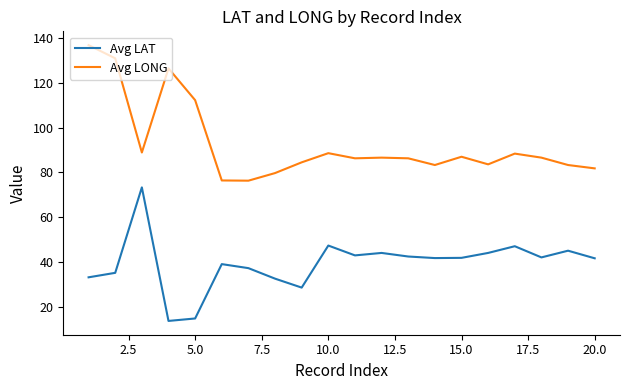

True or false: Avg LAT and Avg LONG cross at least once.

False